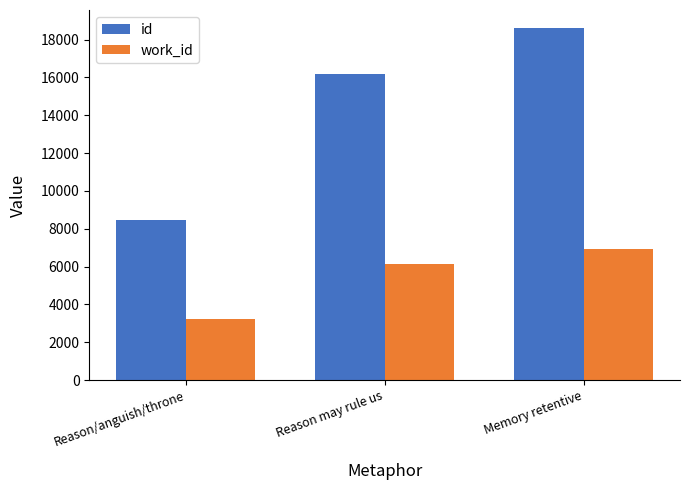

Is it true that id equals 11455 at Memory retentive?

False